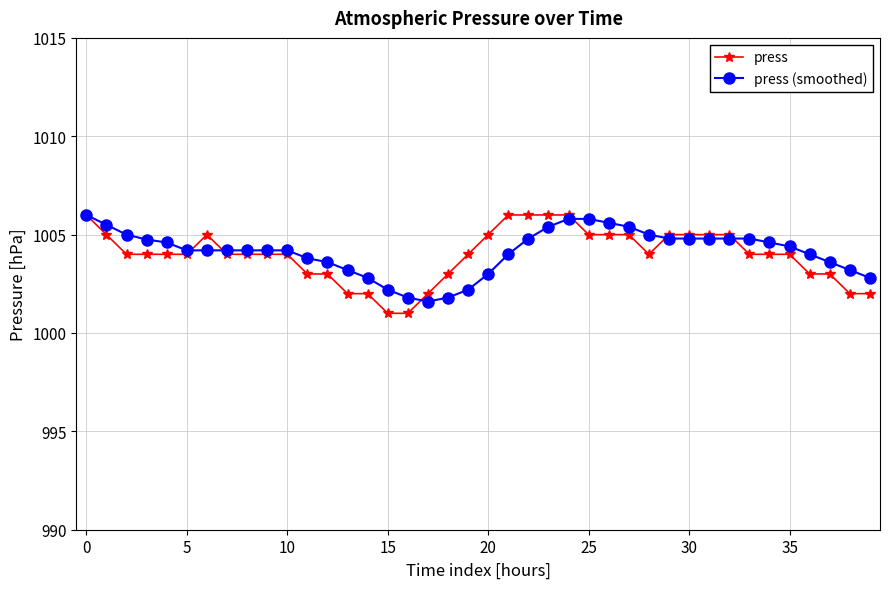

What is the smallest value displayed?

1001.0